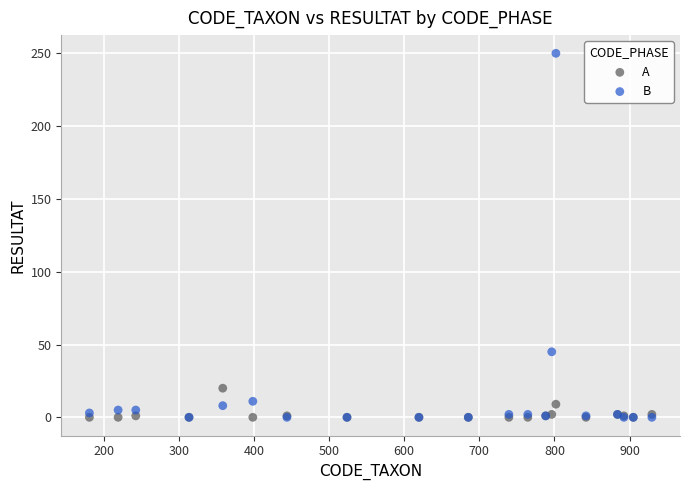

In the B series, what Y value is closest to 125?

45